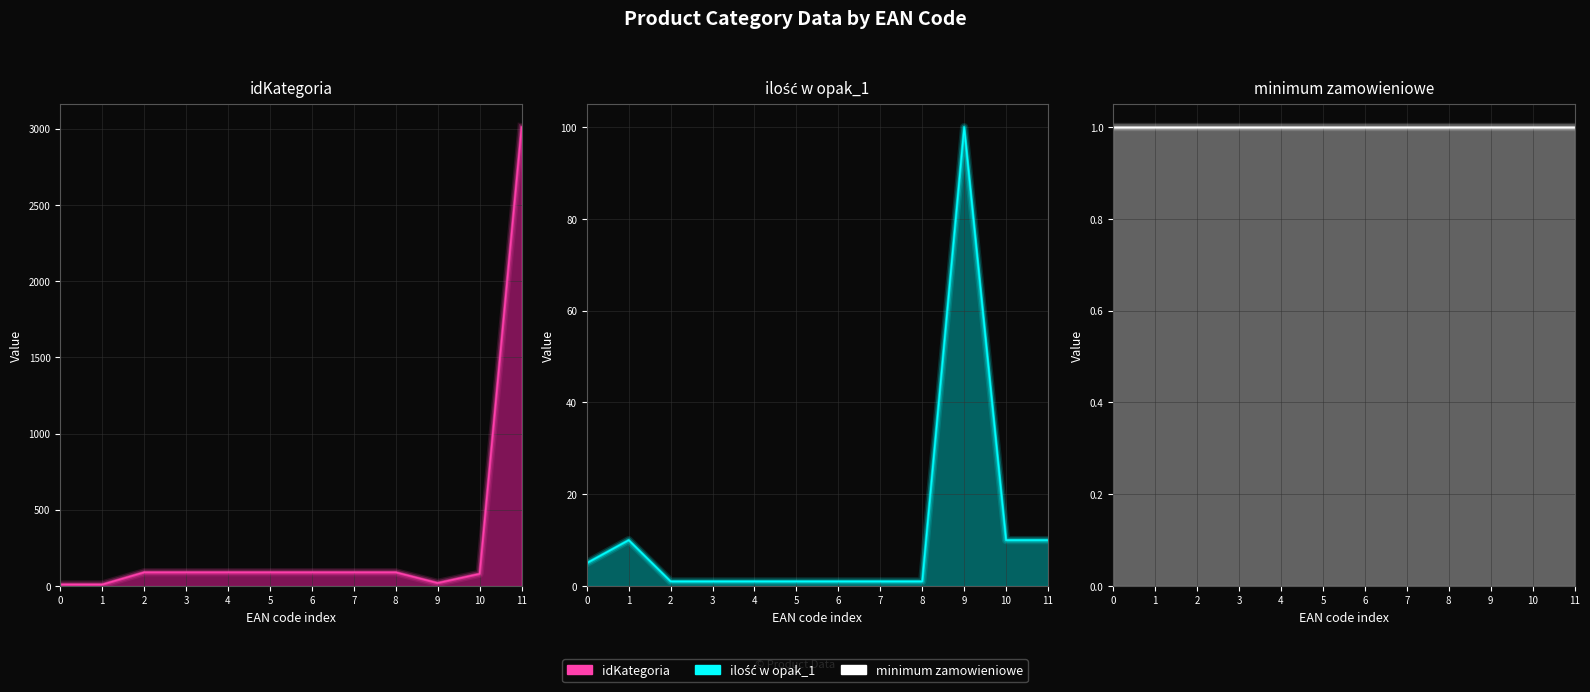

Reading right to left, extract all data points from this chart.

idKategoria: 11=3010	10=80	9=20	8=90	7=90	6=90	5=90	4=90	3=90	2=90	1=10	0=10
ilość w opak_1: 11=10	10=10	9=100	8=1	7=1	6=1	5=1	4=1	3=1	2=1	1=10	0=5
minimum zamowieniowe: 11=1	10=1	9=1	8=1	7=1	6=1	5=1	4=1	3=1	2=1	1=1	0=1